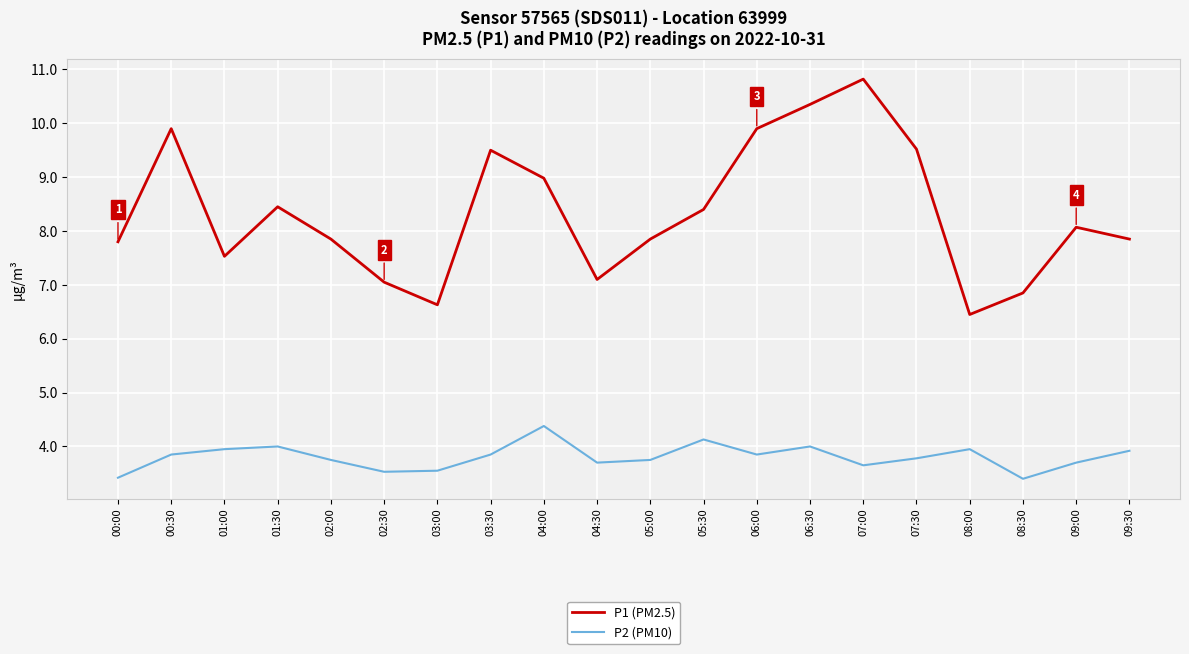

Is it true that P1 (PM2.5) equals 8.4 at 01:30?

True